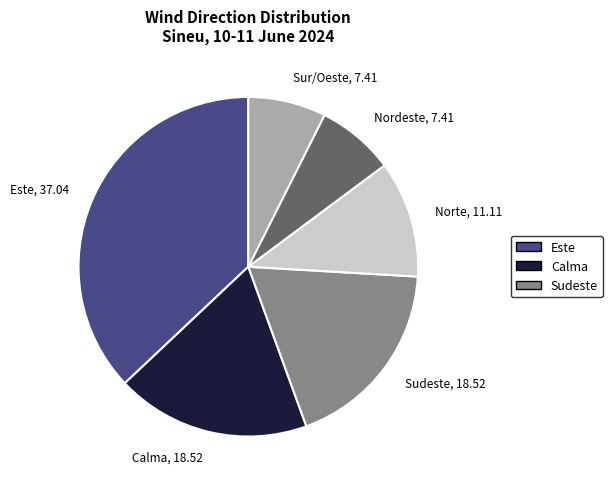

Is there any slice that represents more than half of the pie?

No